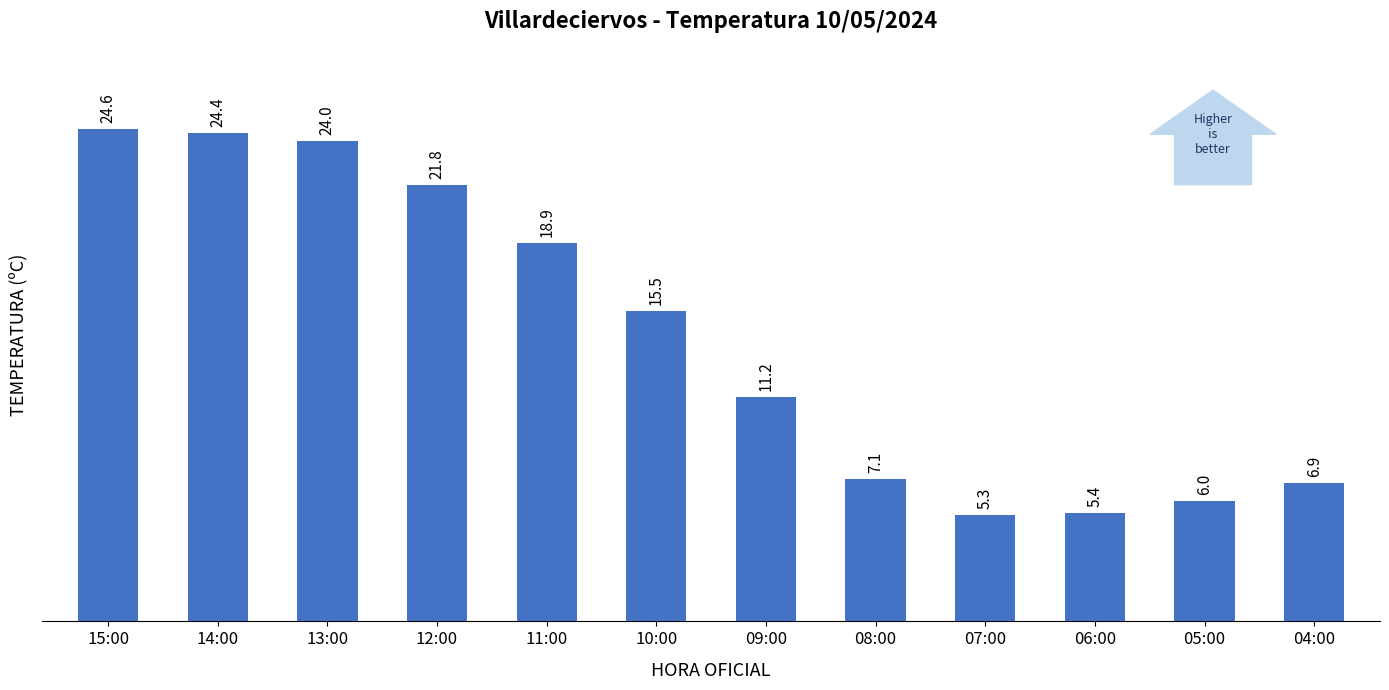

Which label corresponds to the largest value in the chart?

15:00